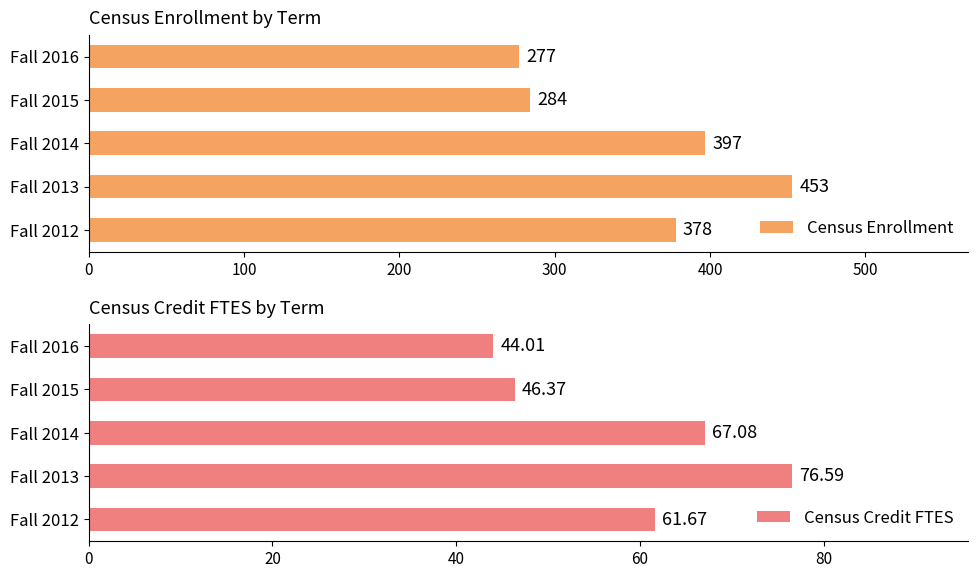

What is the sum of all Census Credit FTES values?

295.7